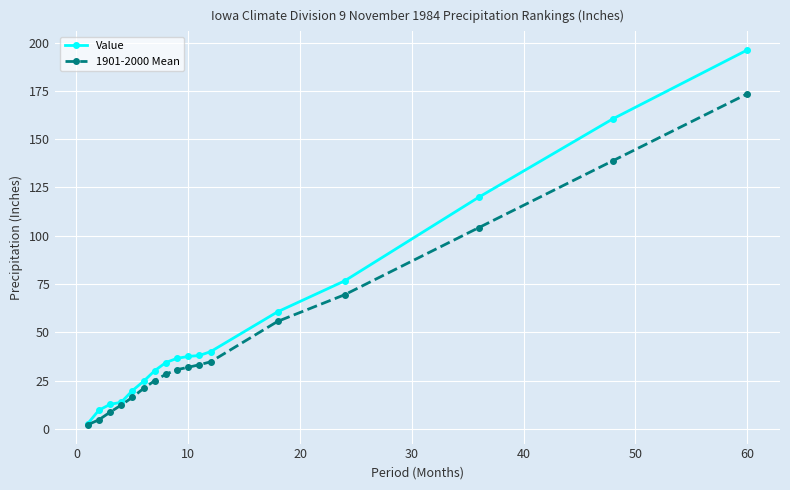

List the series in order of their peak value, highest first.

Value, 1901-2000 Mean